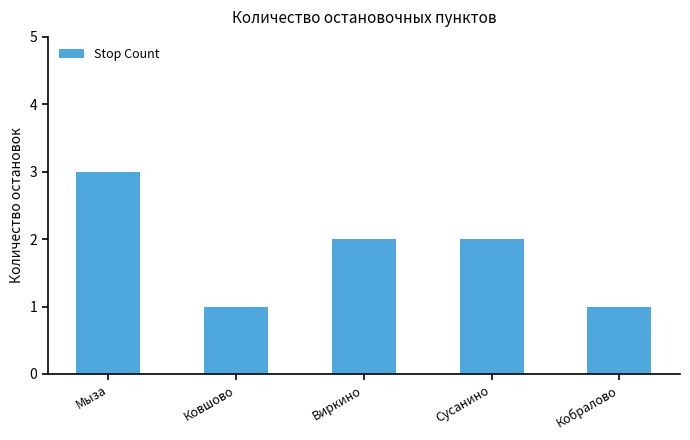

What is the greatest value displayed?

3